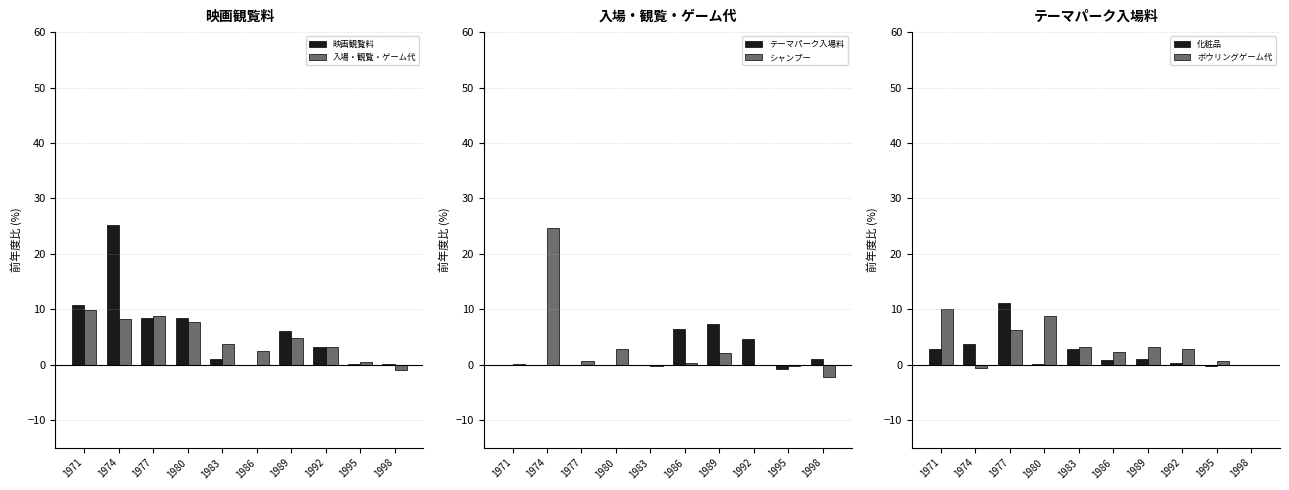

At how many categories does at least one series exceed 3?

8